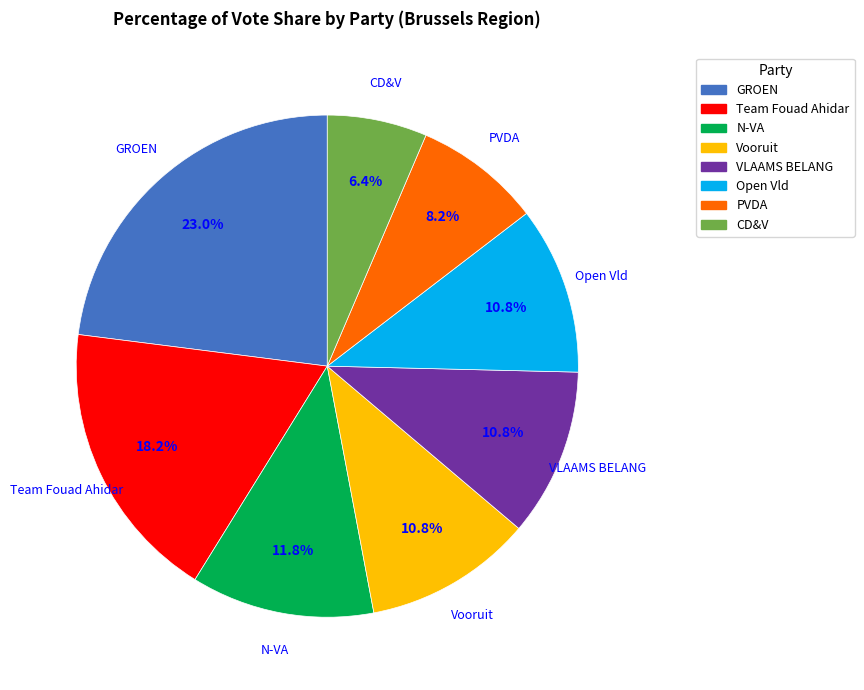

Which slice is the largest?

GROEN